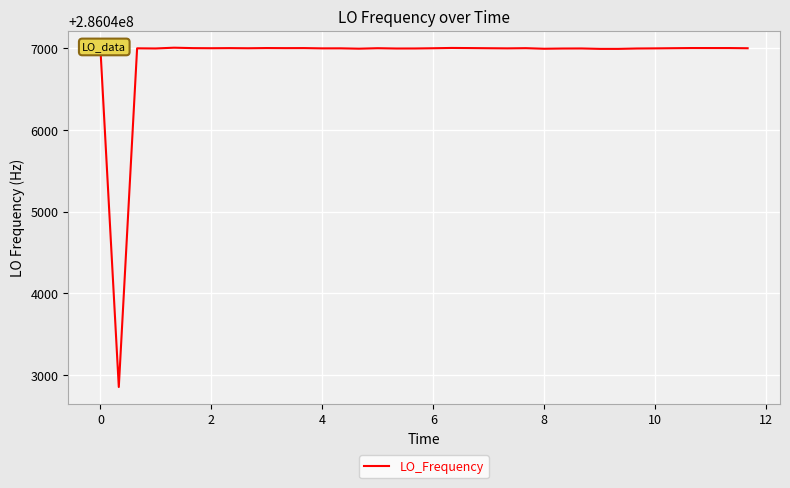

Count the number of categories in the chart.

40